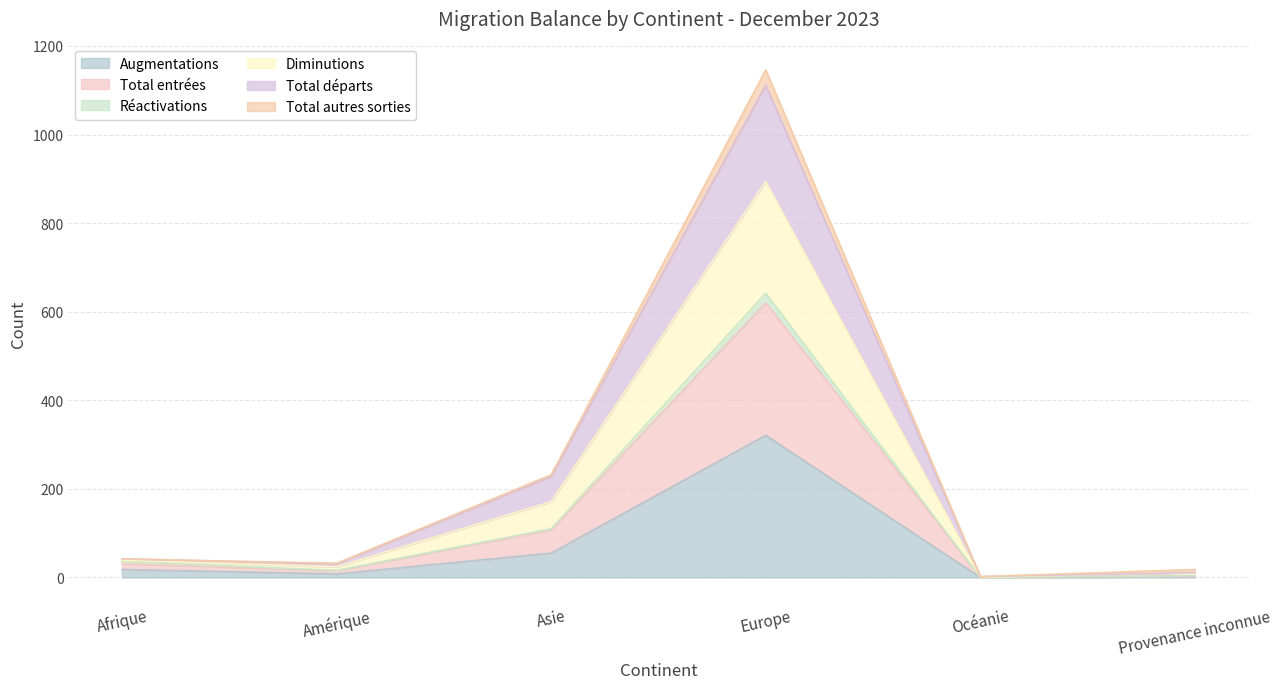

At which category is the sum across all series the highest?

Europe